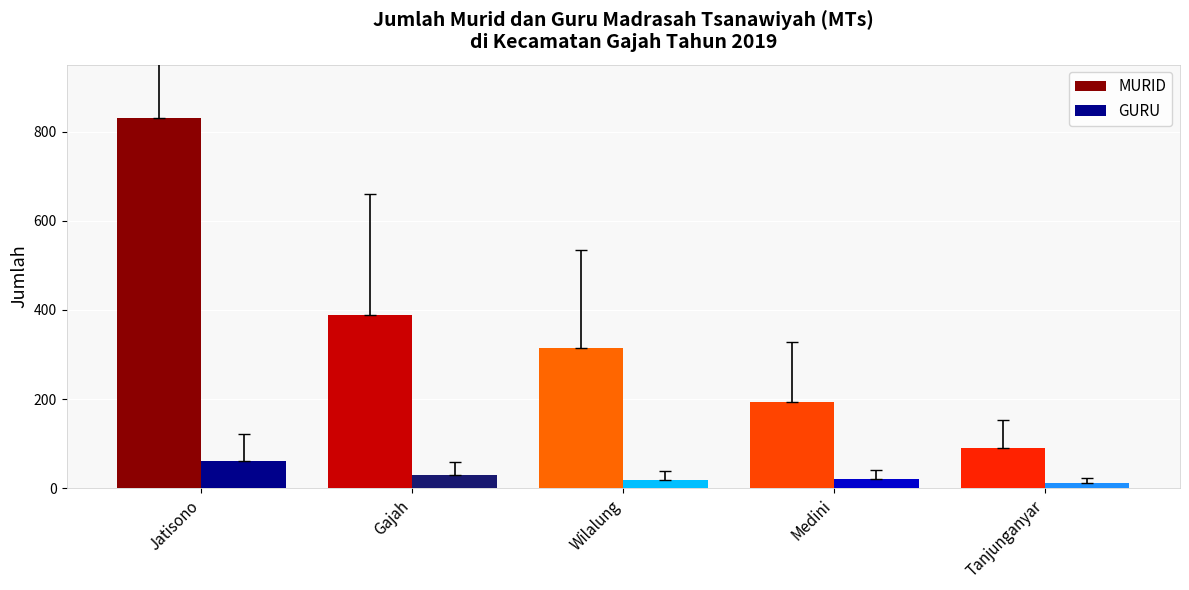

What is the difference between the maximum and second lowest values in the MURID series?

637